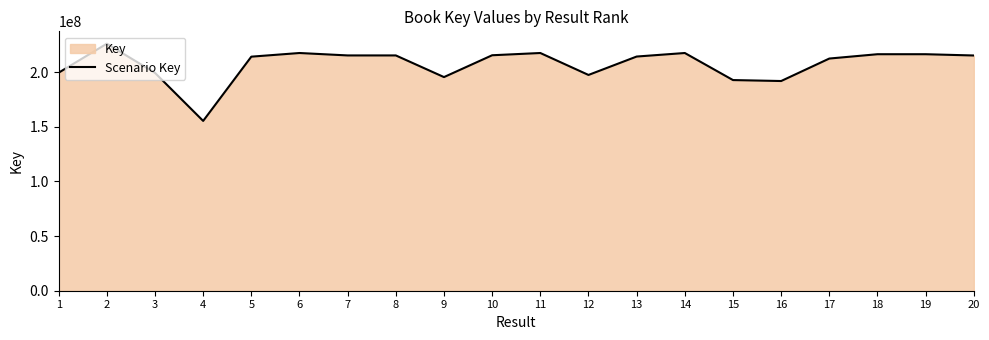

What is the value of the 3rd point from the left?

199285536